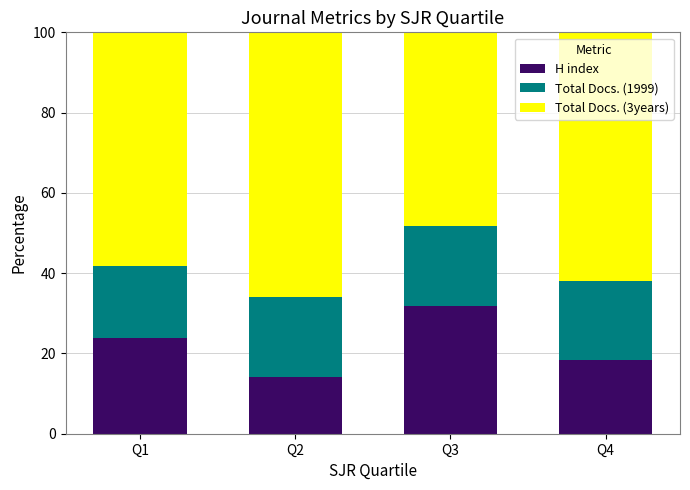

The value of H index at Q4 is 29.8. True or false?

False